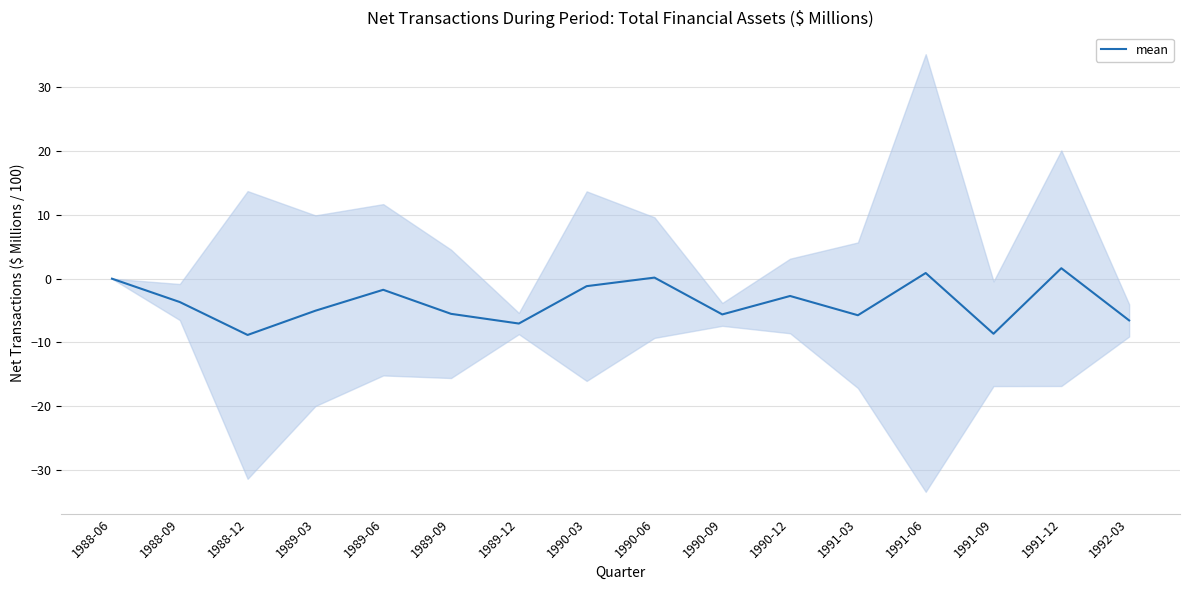

How many points are higher than both their immediate neighbors (excluding endpoints)?

5